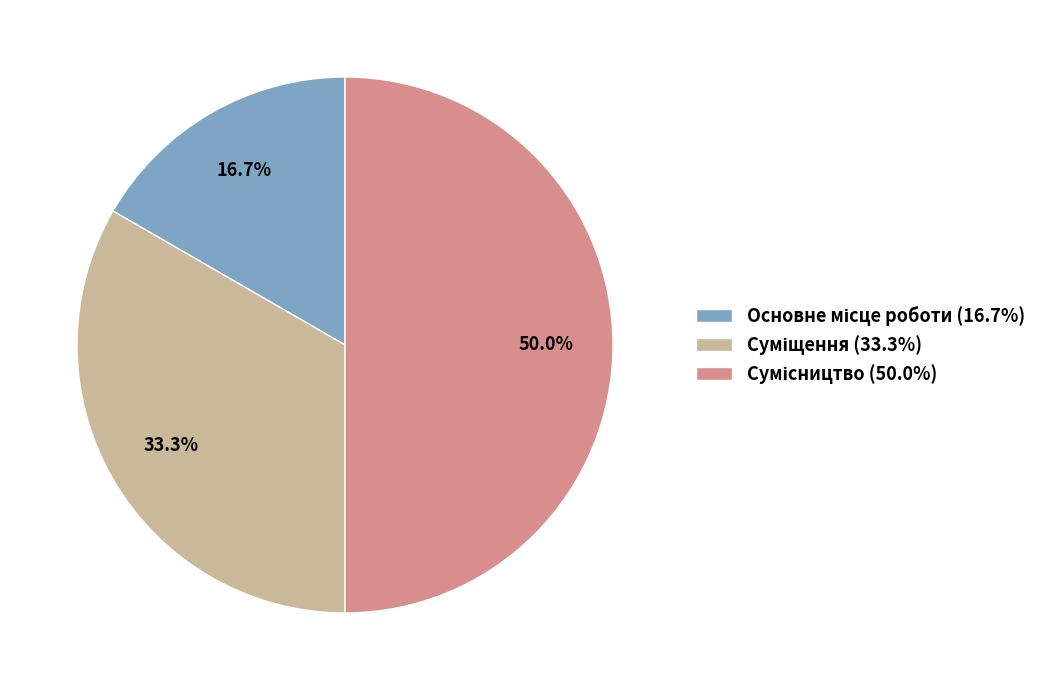

What is the change in value from Основне місце роботи to Суміщення?

+1